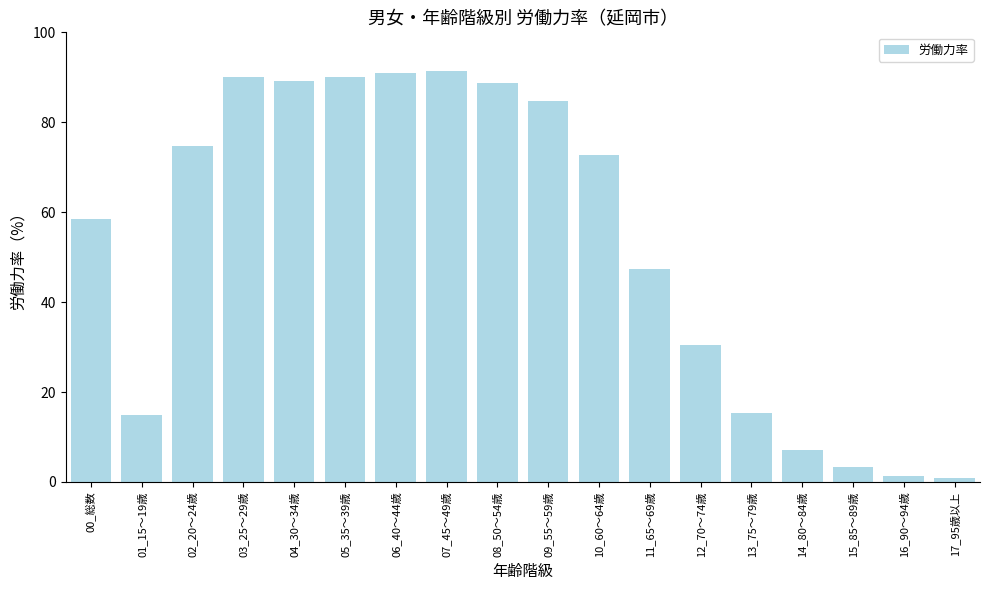

What is the difference between the values at 11_65～69歳 and 05_35～39歳?

42.7